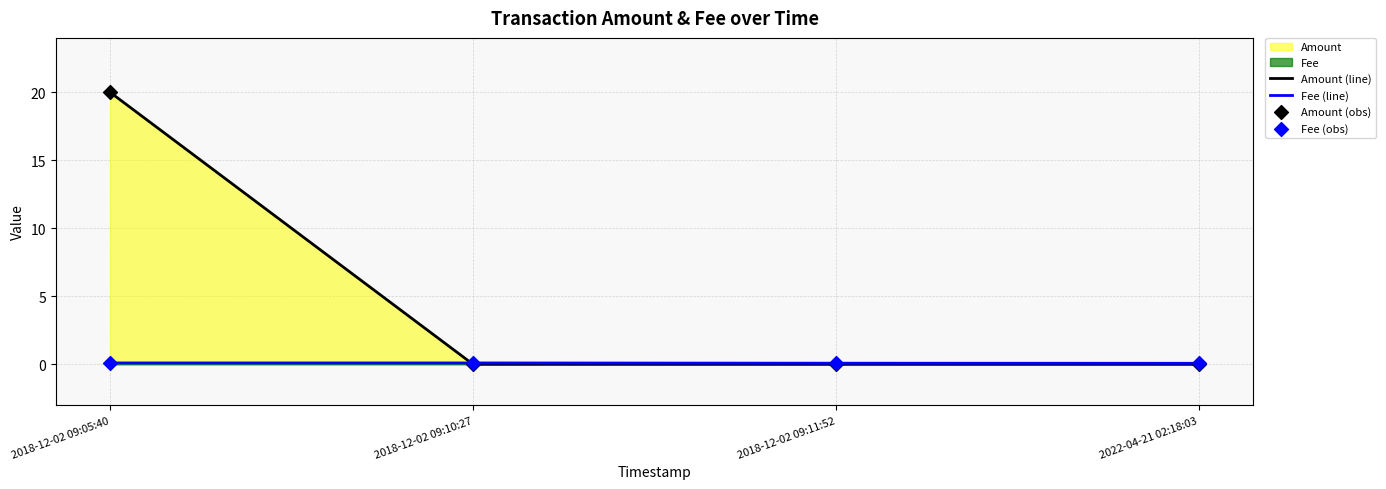

Which series has the largest total across all categories?

Amount (line)